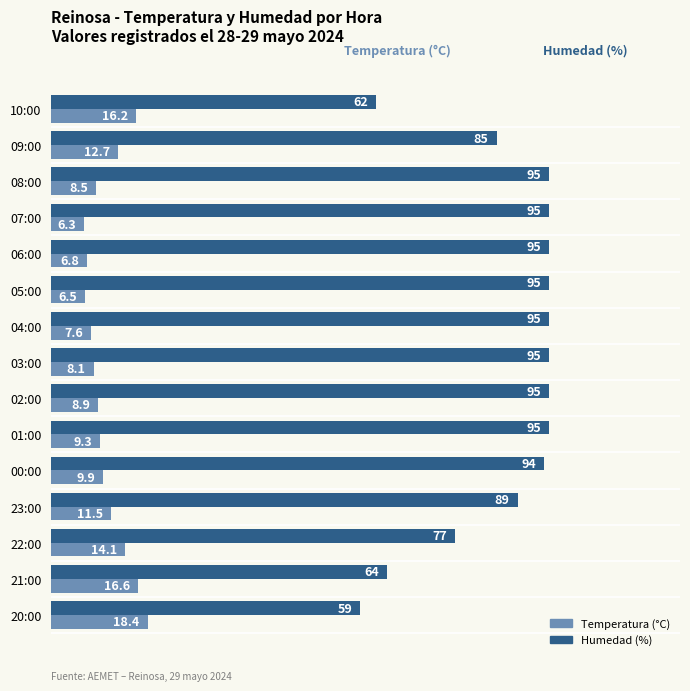

Is it true that Temperatura (°C) equals 9.9 at 00:00?

True